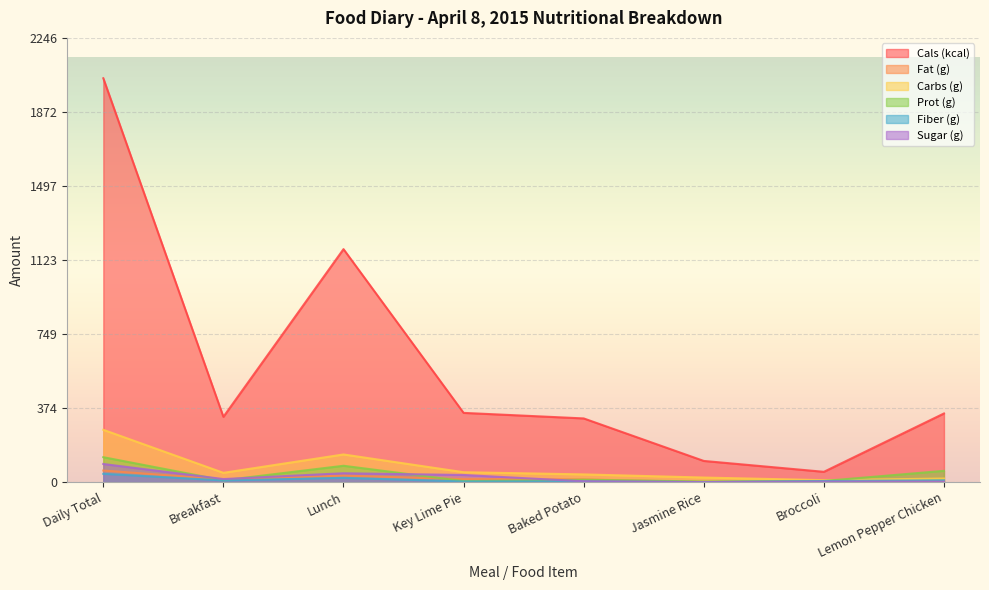

Reading left to right, transcribe all the data shown in this chart.

Cals (kcal): Daily Total=2042.0	Breakfast=330.0	Lunch=1178.0	Key Lime Pie=350.0	Baked Potato=322.0	Jasmine Rice=107.0	Broccoli=52.0	Lemon Pepper Chicken=347.0
Fat (g): Daily Total=58.4	Breakfast=13.7	Lunch=32.9	Key Lime Pie=15.0	Baked Potato=13.7	Jasmine Rice=0.0	Broccoli=0.2	Lemon Pepper Chicken=4.0
Carbs (g): Daily Total=264.5	Breakfast=46.9	Lunch=139.8	Key Lime Pie=50.0	Baked Potato=38.9	Jasmine Rice=23.0	Broccoli=9.8	Lemon Pepper Chicken=18.0
Prot (g): Daily Total=125.9	Breakfast=9.1	Lunch=82.6	Key Lime Pie=5.0	Baked Potato=11.9	Jasmine Rice=3.0	Broccoli=5.7	Lemon Pepper Chicken=57.0
Fiber (g): Daily Total=41.8	Breakfast=8.3	Lunch=21.3	Key Lime Pie=3.0	Baked Potato=3.8	Jasmine Rice=0.0	Broccoli=5.5	Lemon Pepper Chicken=9.0
Sugar (g): Daily Total=91.5	Breakfast=15.3	Lunch=44.8	Key Lime Pie=36.0	Baked Potato=4.1	Jasmine Rice=0.0	Broccoli=2.6	Lemon Pepper Chicken=2.0